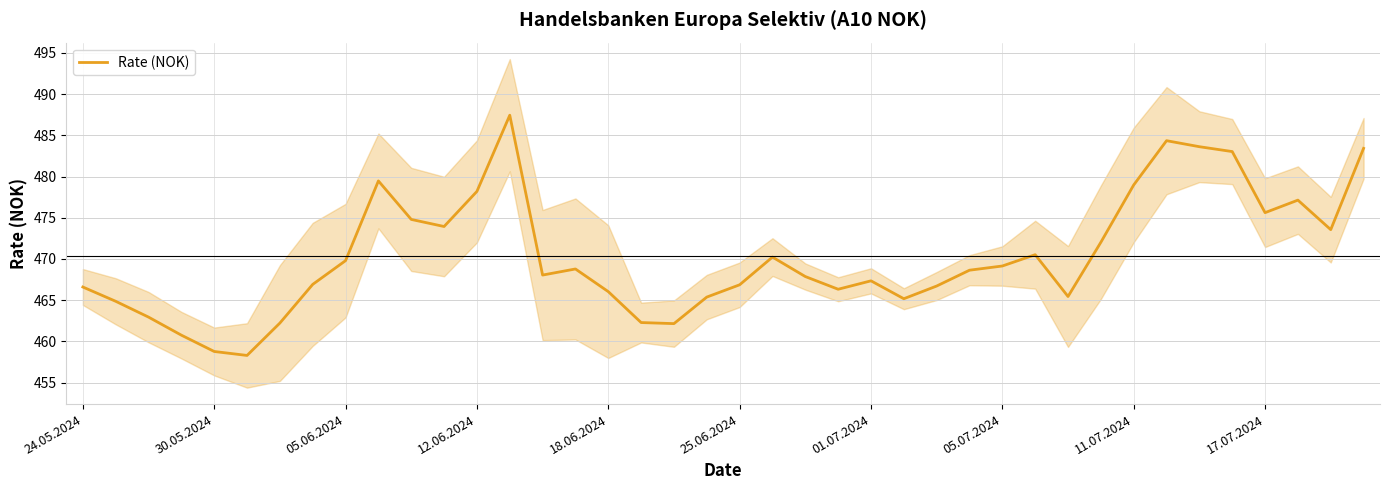

What is the sum of all values?

18813.8